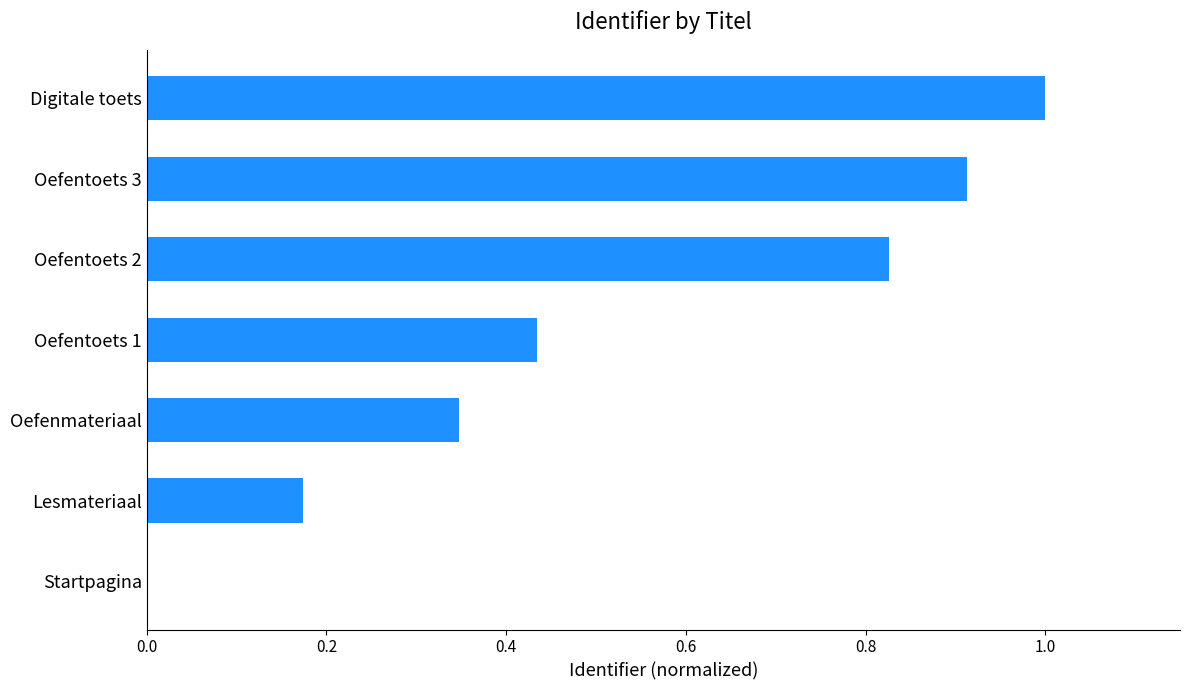

The chart shows a value of 0.6 at Oefentoets 1. True or false?

False